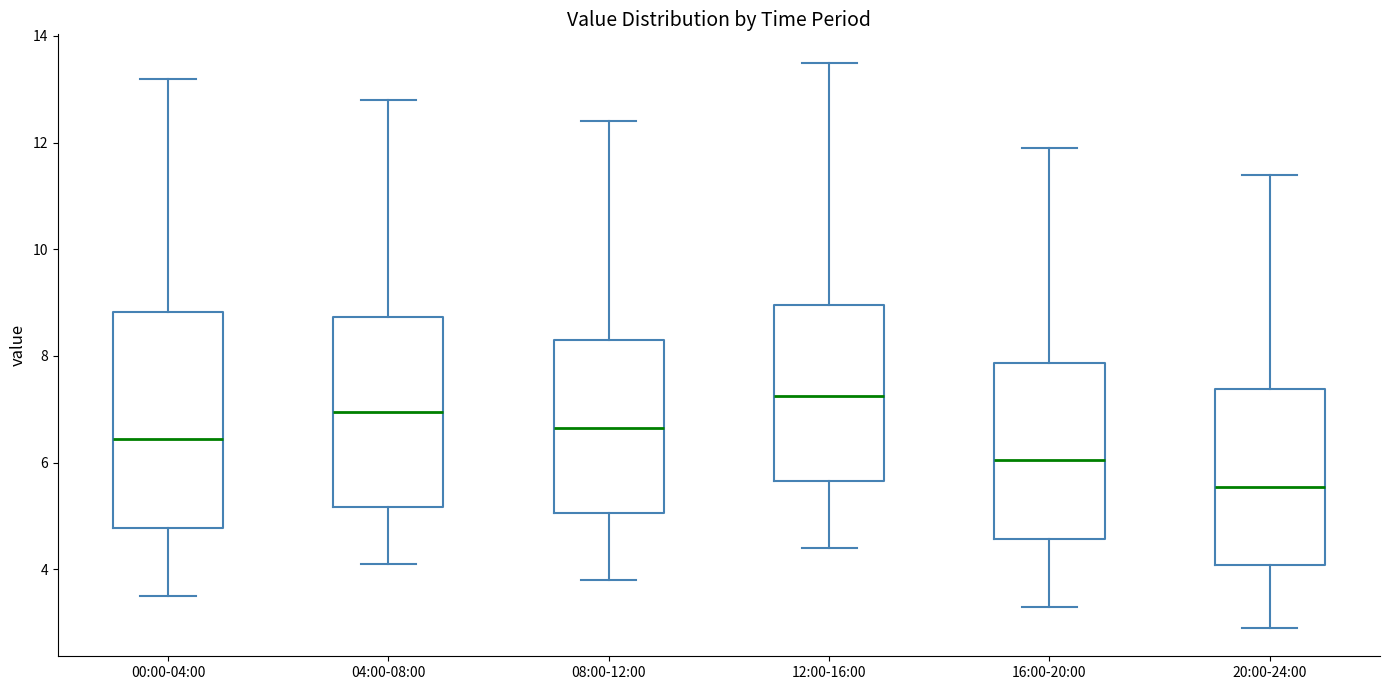

Reading left to right, read every box against the y-axis: the position of its median line, the range the box covers, and the ends of its whiskers. The values are not printed on the chart, so give them approximately, as read against the axis.

00:00-04:00: median 6.4, box 4.8 to 8.8, whiskers 3.6 to 13.2
04:00-08:00: median 7.0, box 5.2 to 8.8, whiskers 4.2 to 12.8
08:00-12:00: median 6.6, box 5.0 to 8.4, whiskers 3.8 to 12.4
12:00-16:00: median 7.2, box 5.6 to 9.0, whiskers 4.4 to 13.6
16:00-20:00: median 6.0, box 4.6 to 7.8, whiskers 3.4 to 12.0
20:00-24:00: median 5.6, box 4.0 to 7.4, whiskers 3.0 to 11.4